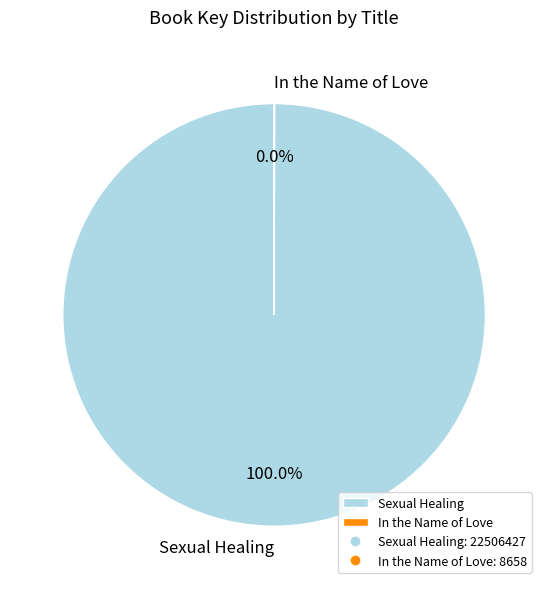

What is the largest slice in the pie chart?

Sexual Healing